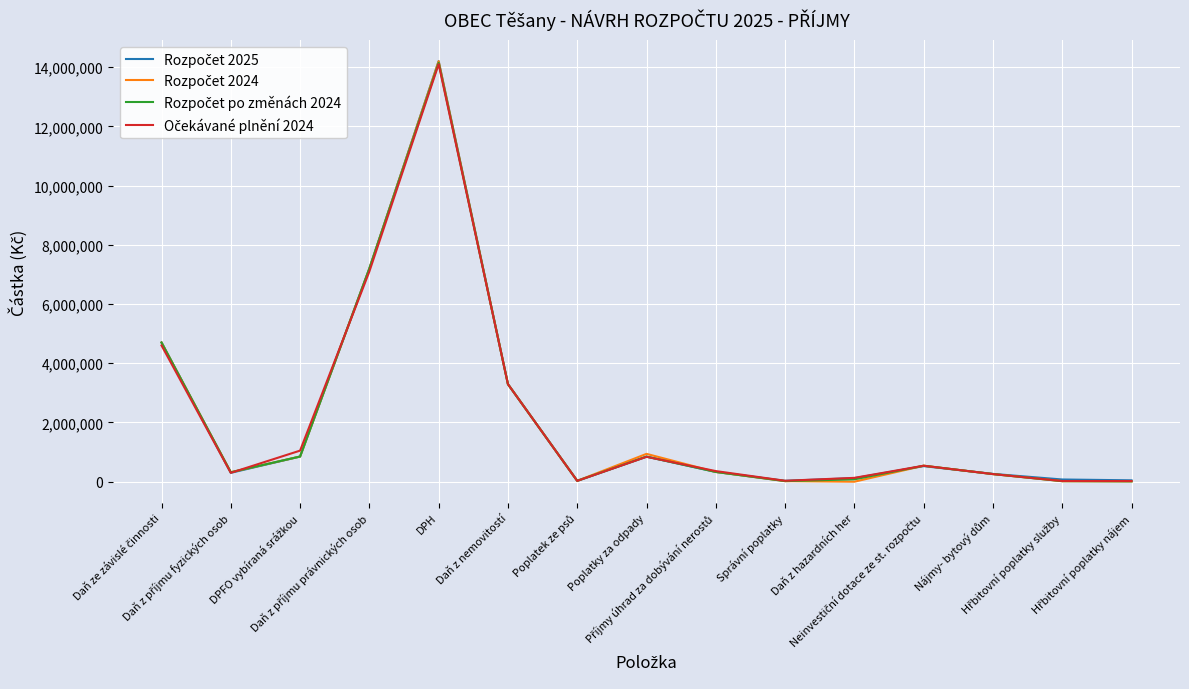

Does the chart have visible grid lines?

Yes